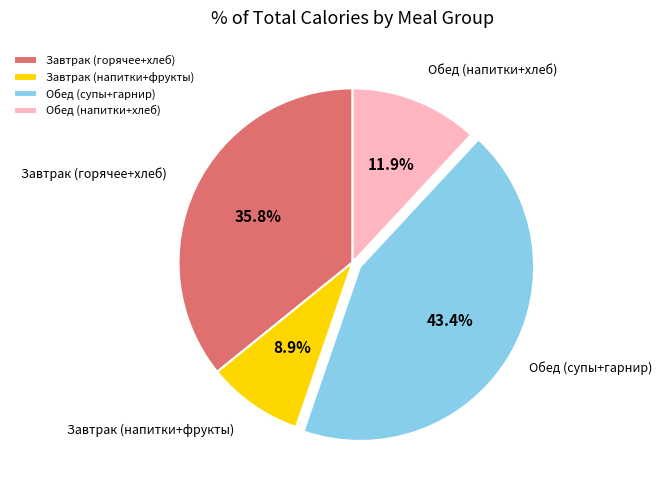

Which slice is the largest?

Обед (супы+гарнир)